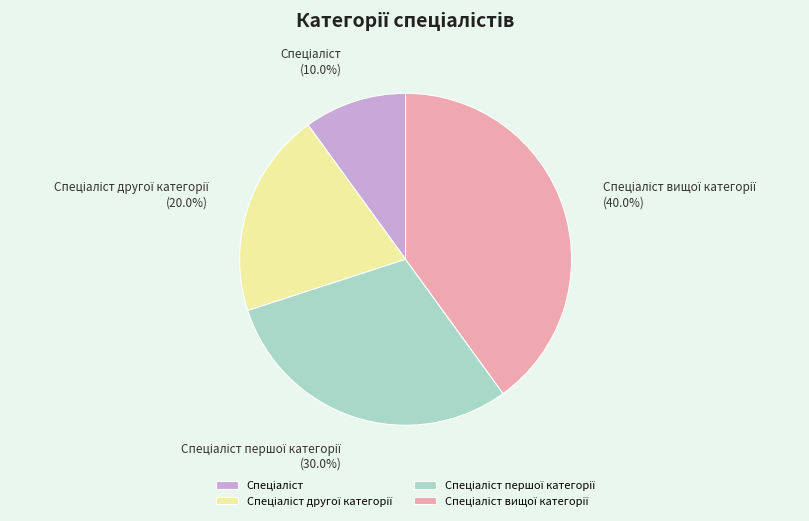

Is there a majority slice in this chart?

No